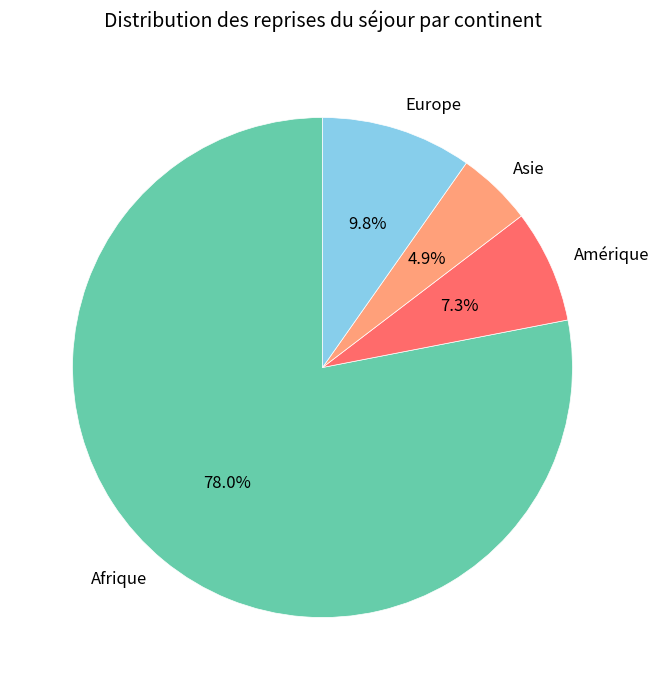

Which has a higher value, Europe or Asie?

Europe